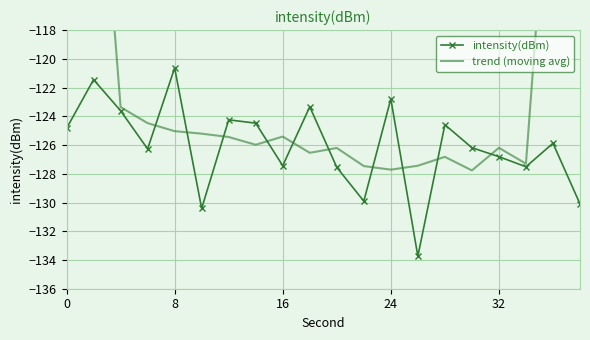

Reading left to right, extract all data points from this chart.

intensity(dBm): -124.8	-121.4	-123.6	-126.3	-120.6	-130.4	-124.2	-124.5	-127.4	-123.3	-127.6	-129.9	-122.8	-133.7	-124.6	-126.2	-126.8	-127.5	-125.9	-130.1
trend (moving avg): -74.0	-99.2	-123.4	-124.5	-125.0	-125.2	-125.4	-126.0	-125.4	-126.5	-126.2	-127.5	-127.7	-127.4	-126.8	-127.8	-126.2	-127.3	-102.1	-76.7